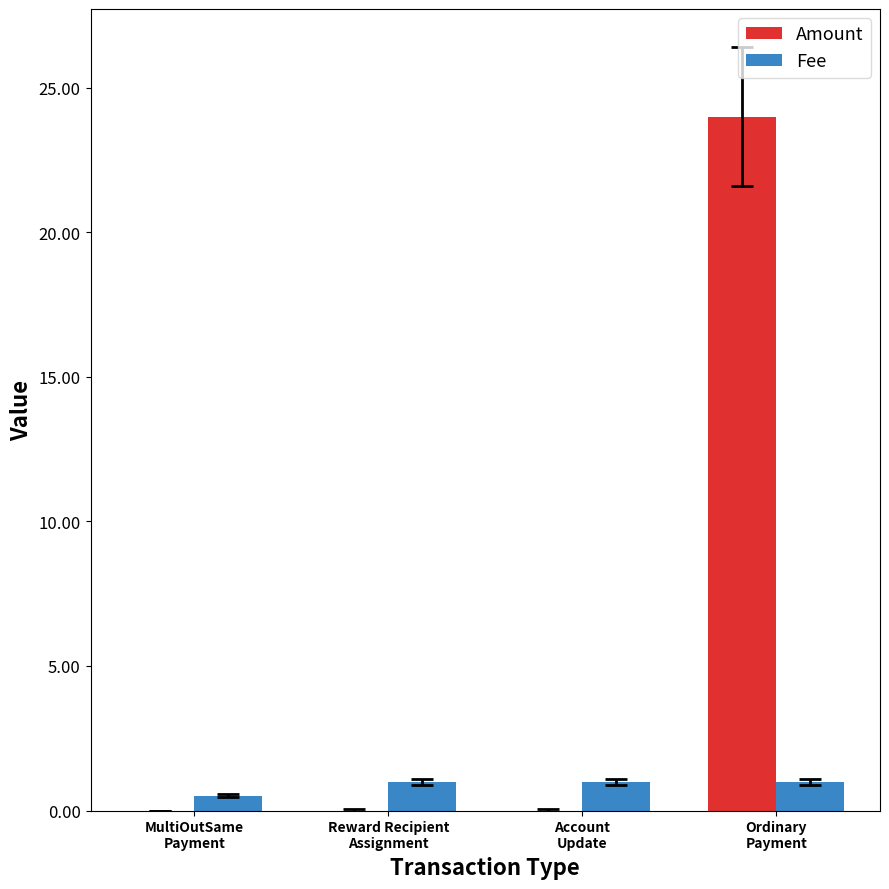

How many distinct data groups are displayed?

2